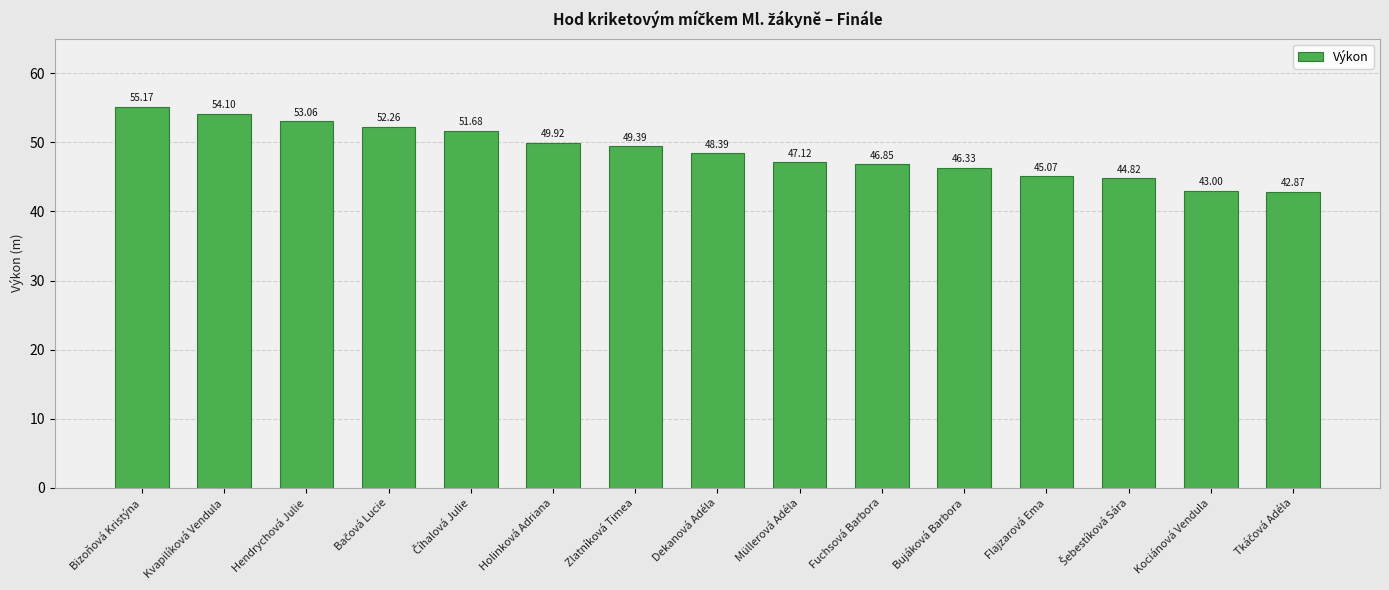

At which category does the chart reach its peak across all series?

Bizoňová Kristýna